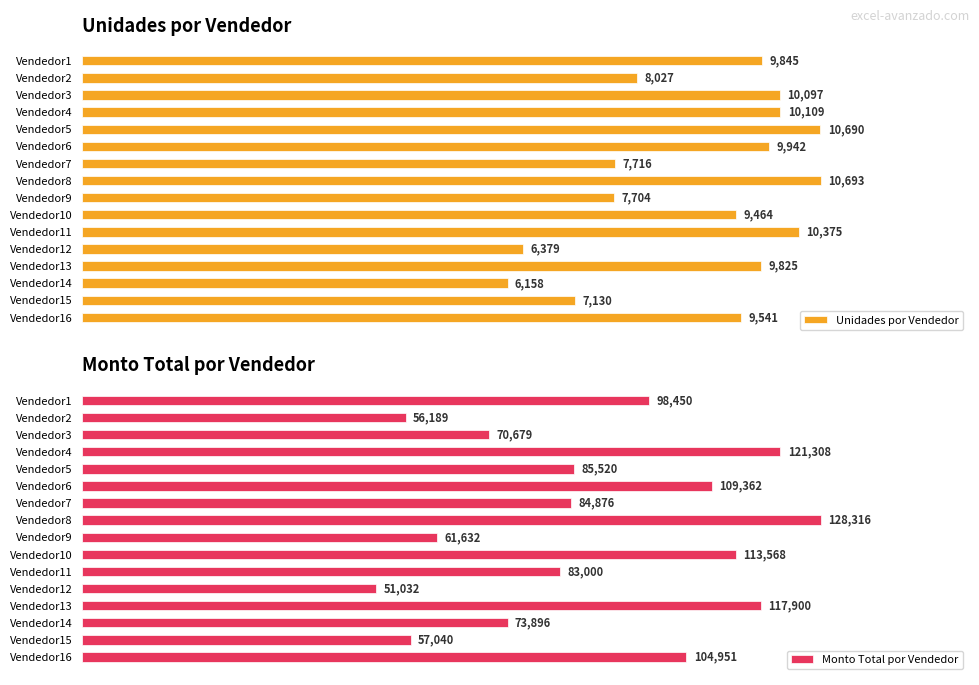

Where is Monto Total por Vendedor nearest to the value 89674?

Vendedor5